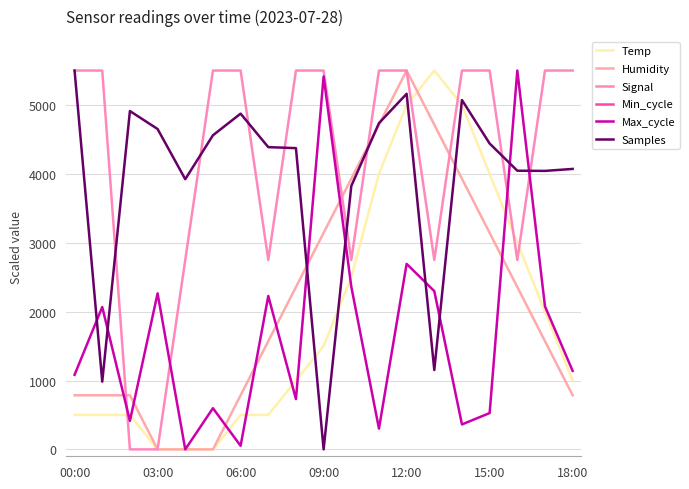

After their last crossing, which series has the higher values: Samples or Temp?

Samples